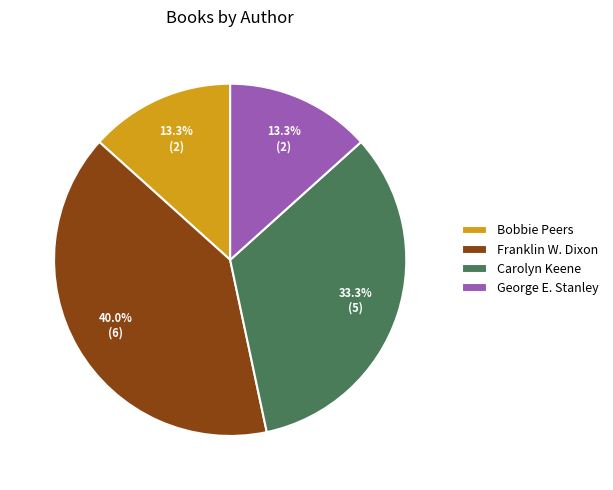

The Franklin W. Dixon slice represents 40% of the pie. True or false?

True